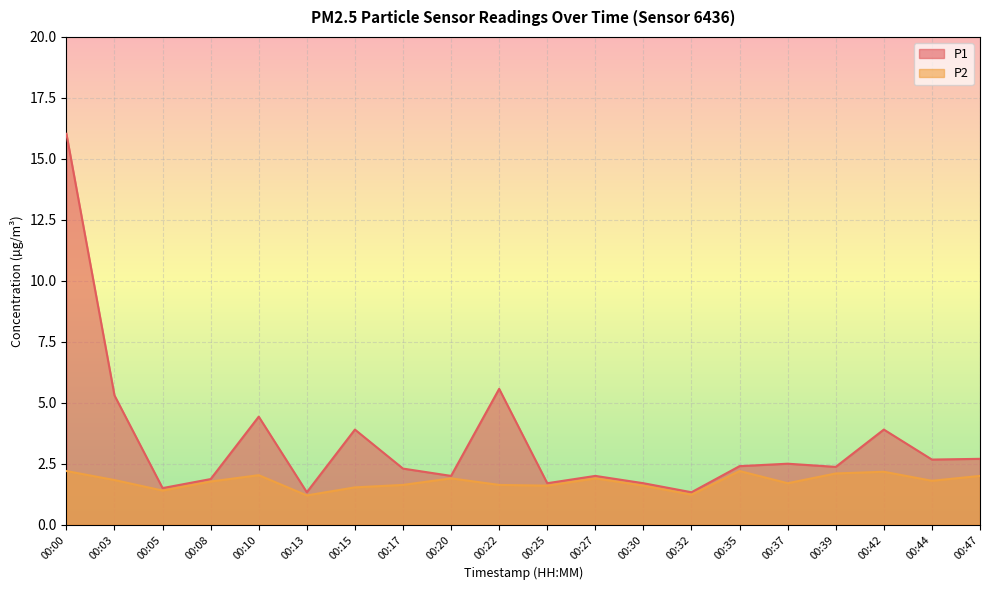

What is the average value of the P1 series?

3.4